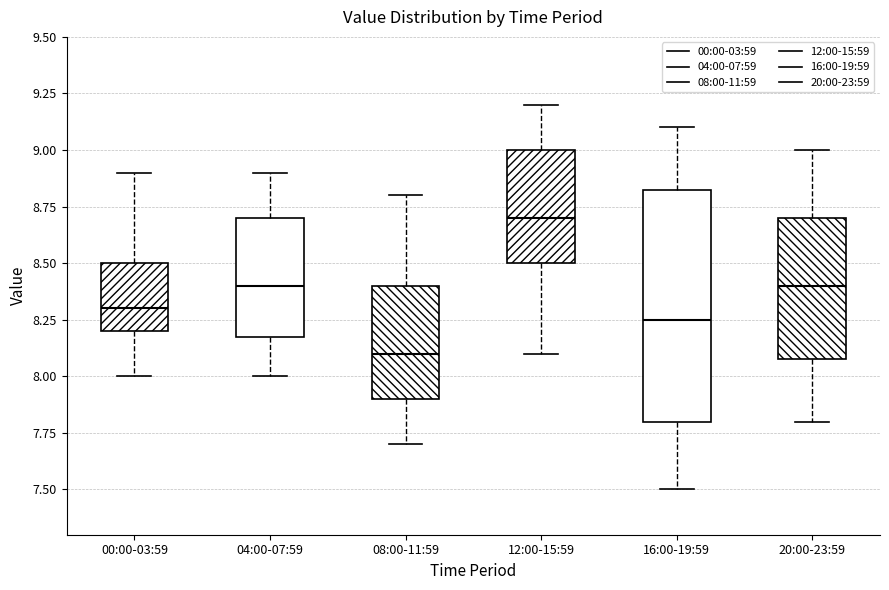

Which box's median line is the lowest?

08:00-11:59